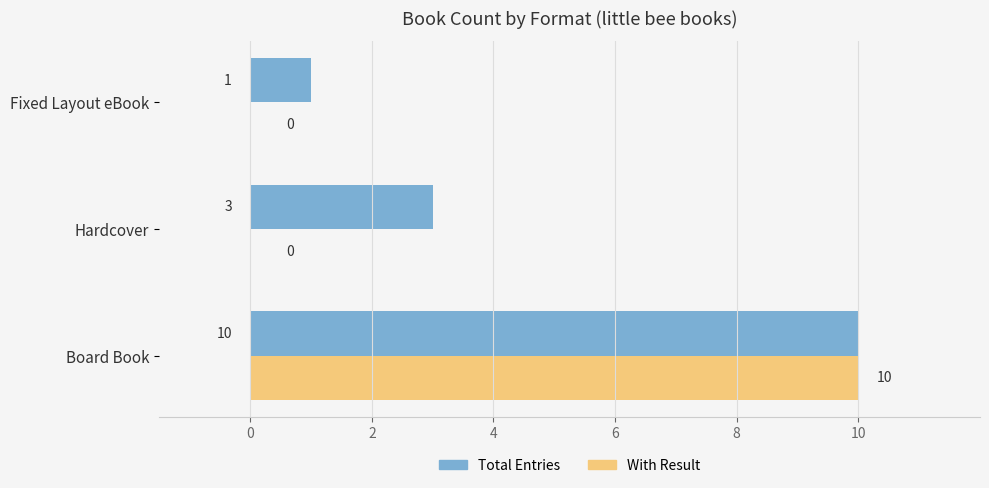

What is the sum of the With Result values at Board Book and Hardcover?

10